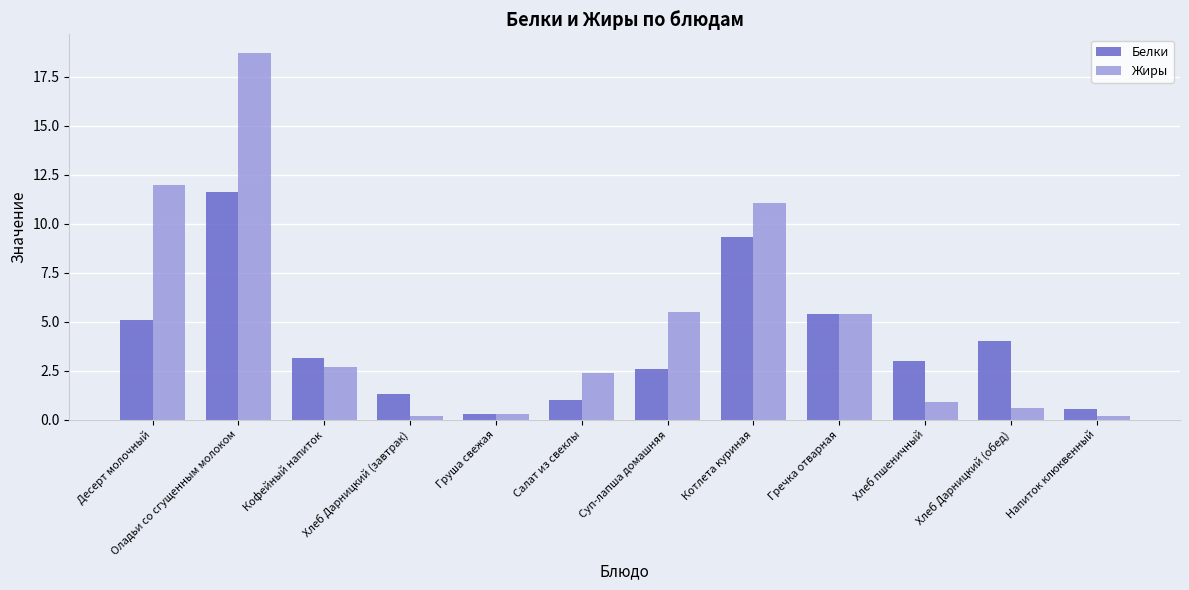

Does the chart contain any negative values?

No